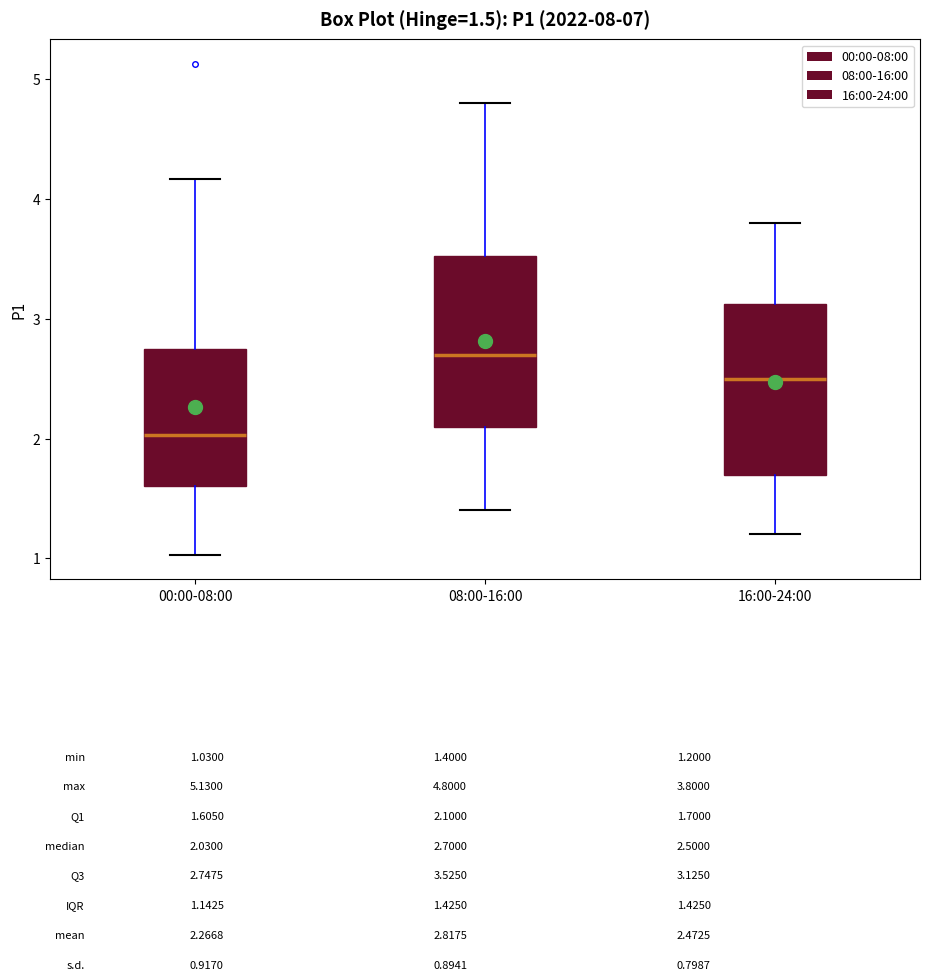

Which box has the highest median line?

08:00-16:00